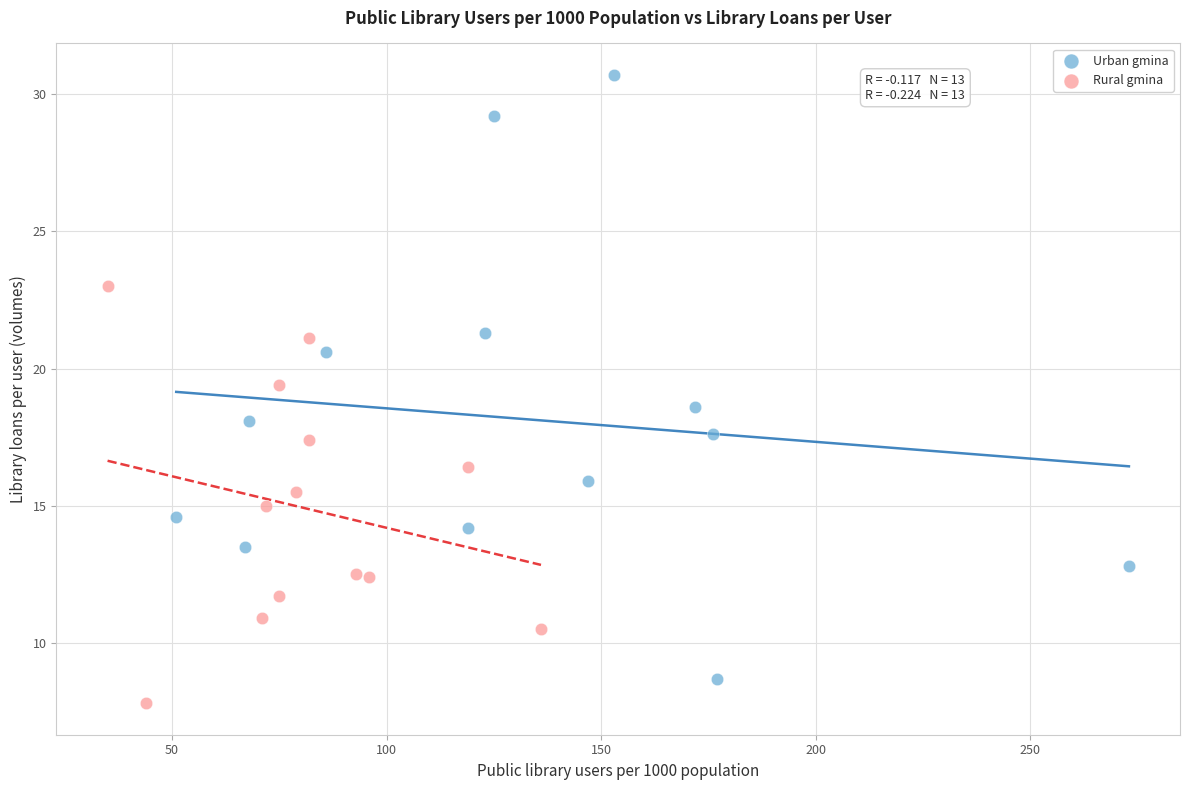

Which series reaches the maximum Y coordinate?

Urban gmina